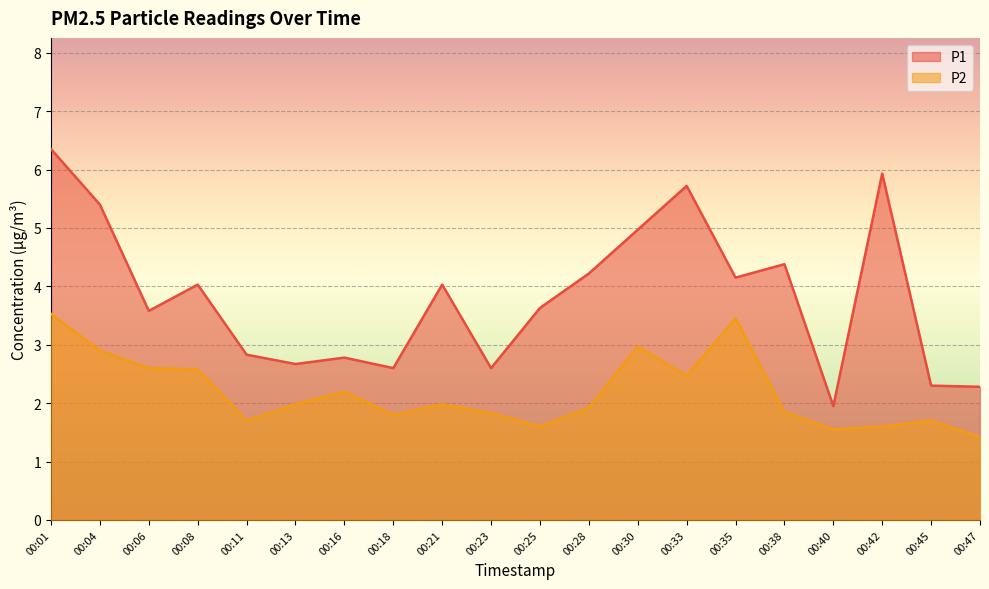

How many lines are shown in the chart?

2